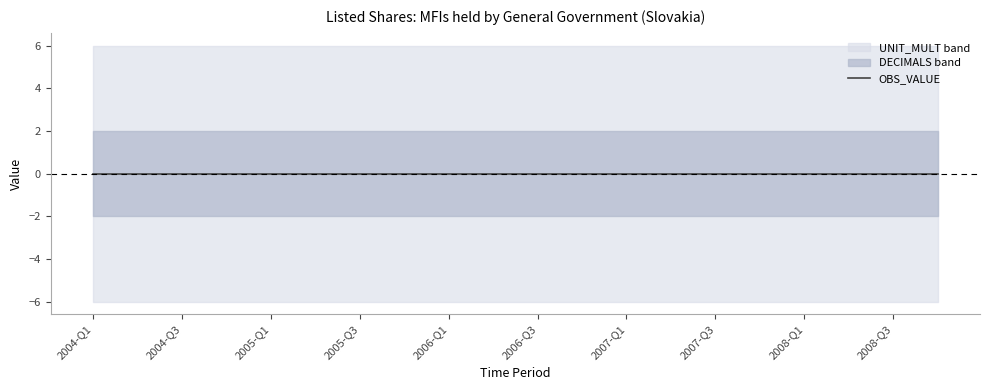

Is the value of OBS_VALUE at 2006-Q1 greater than the value of DECIMALS at 2008-Q3?

No